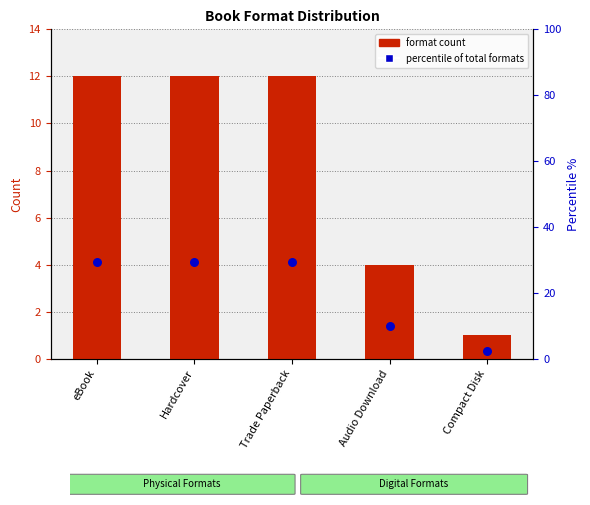

What is the total value across all series at Compact Disk?

3.4